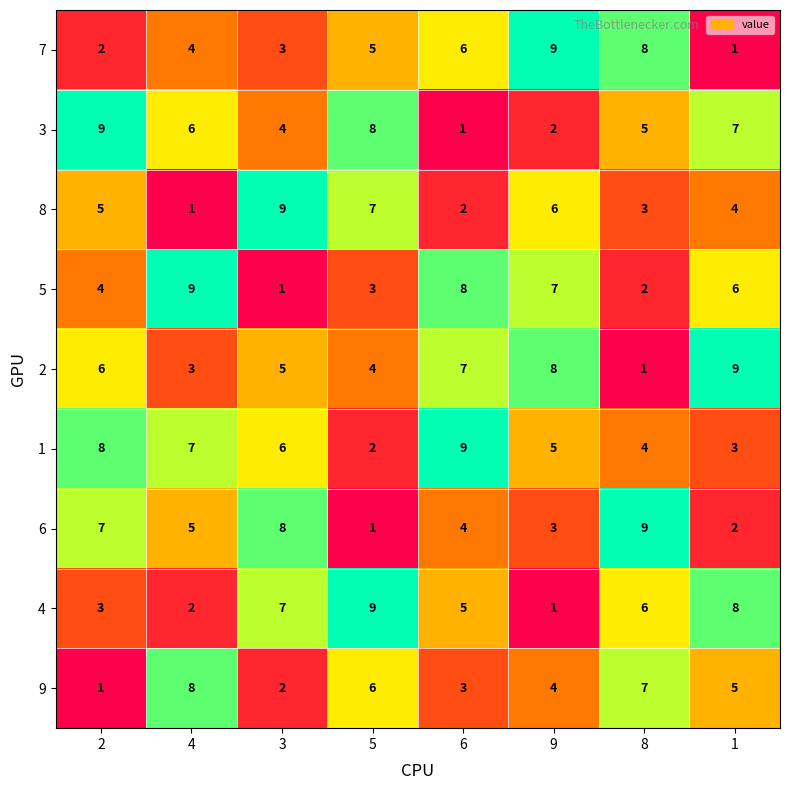

What is the maximum value for 3?

9